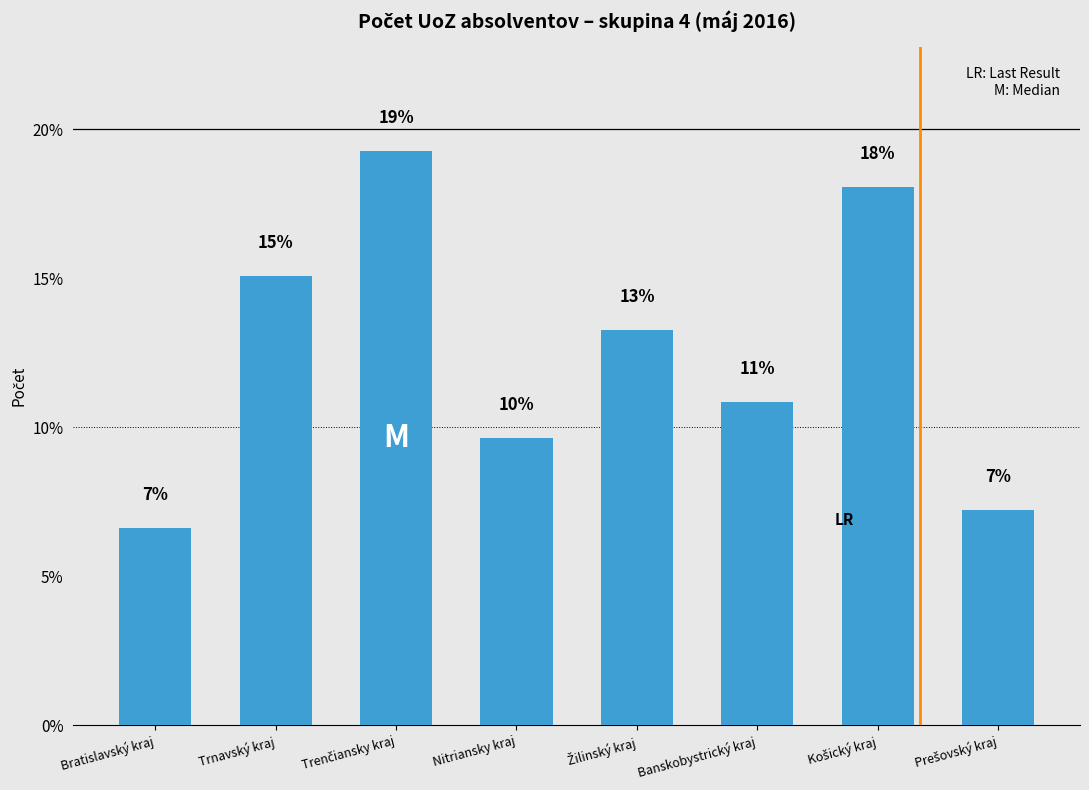

How many bars are there in total?

8